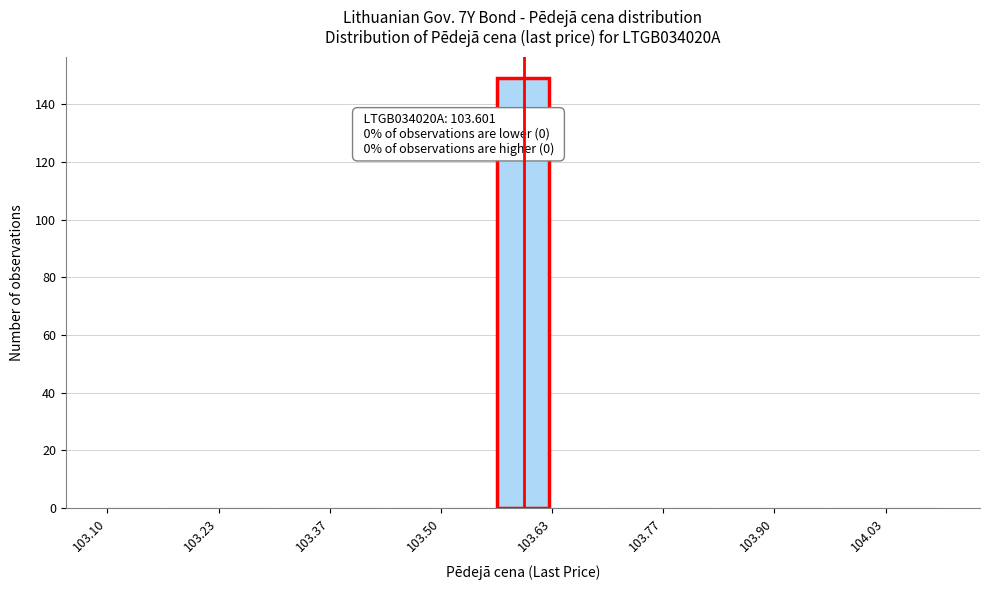

Read against the x-axis, roughly where is the centre of the tallest bar?

103.60